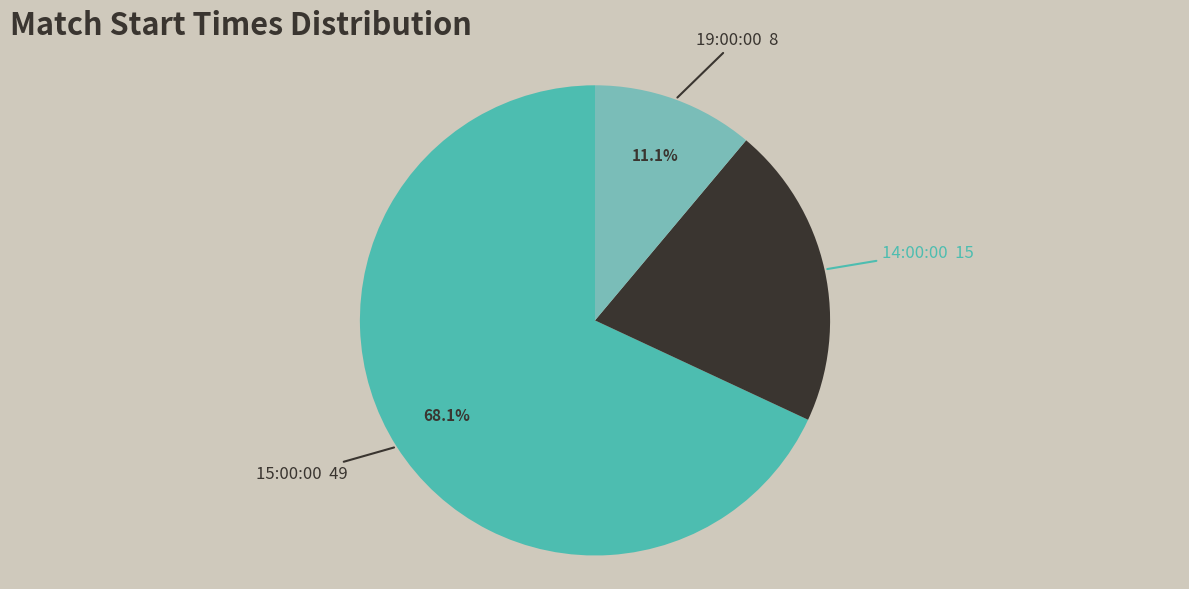

Which category accounts for the majority?

15:00:00